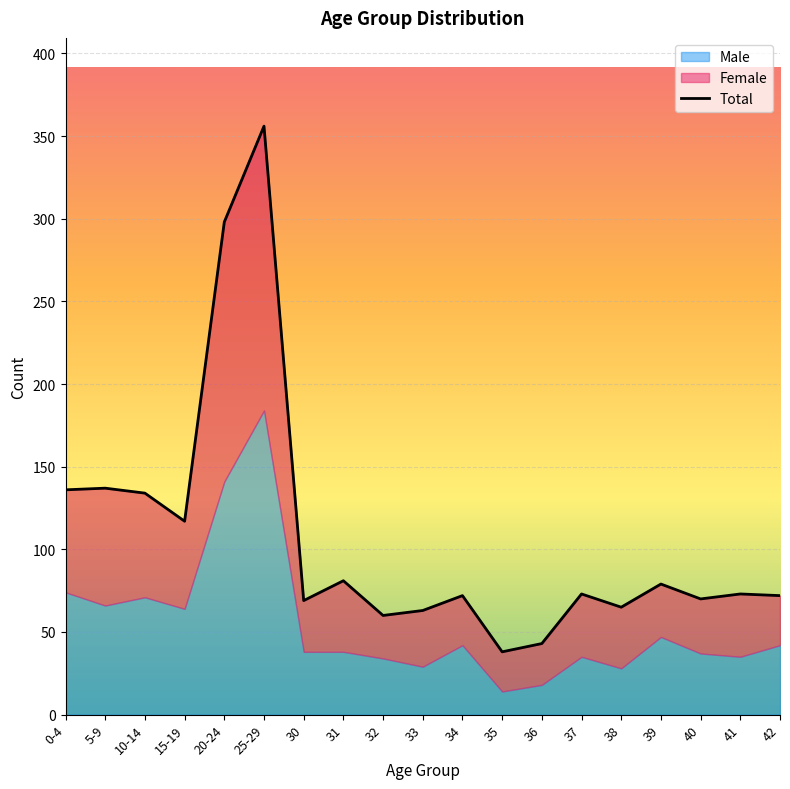

At which category does the chart reach its minimum across all series?

35